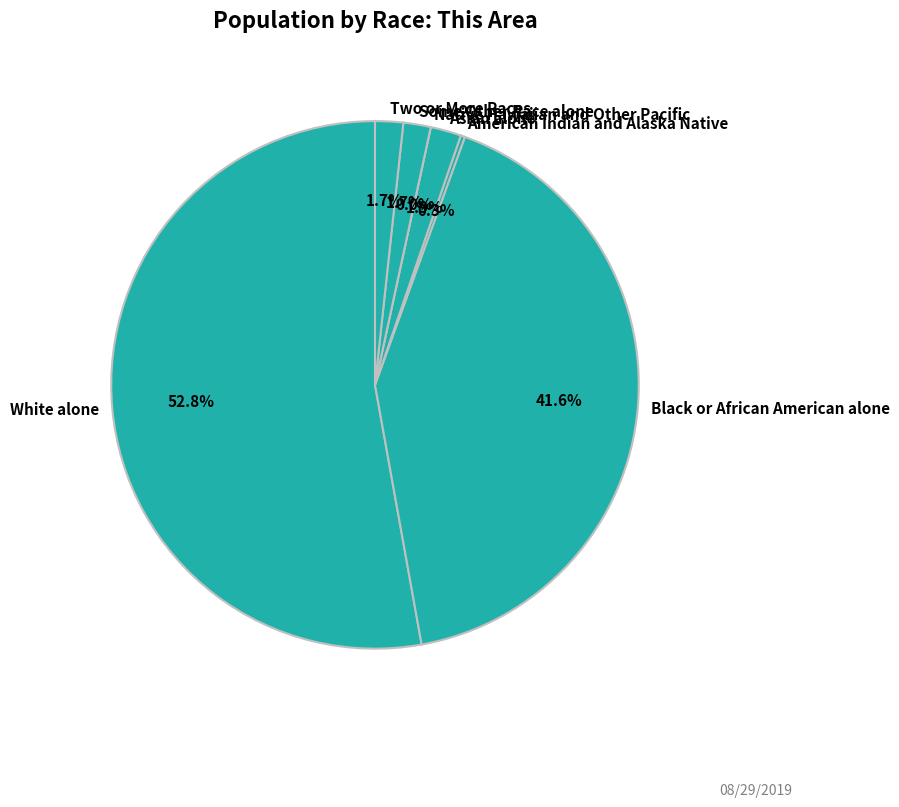

How many slices are in this pie chart?

7